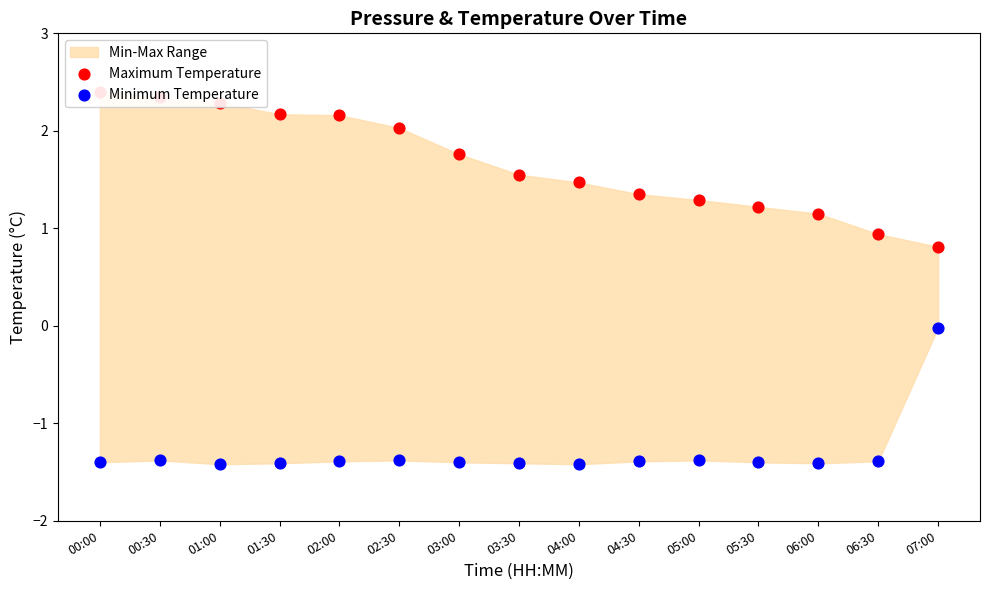

Which series contains the lowest Y value?

Minimum Temperature